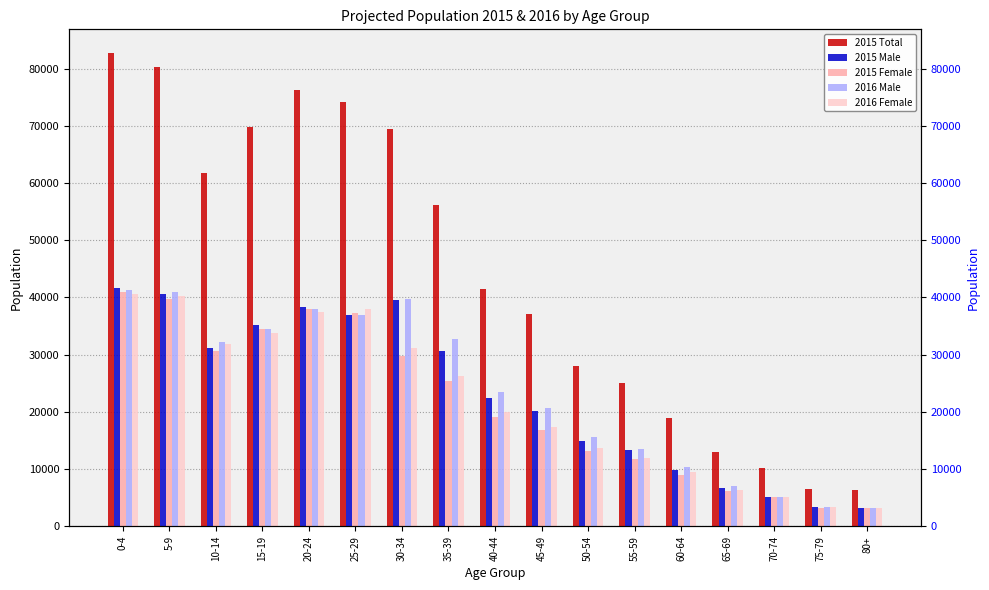

At which label does 2016 Male reach its minimum?

80+